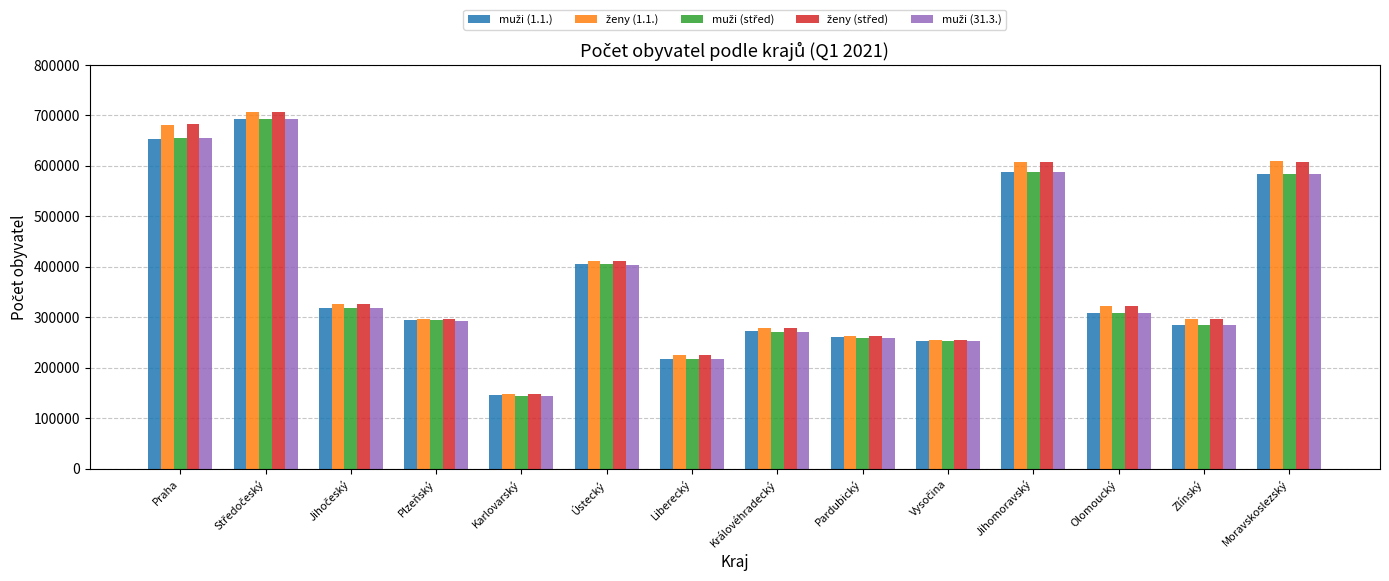

What is the total value across all series at Pardubický?

1304470